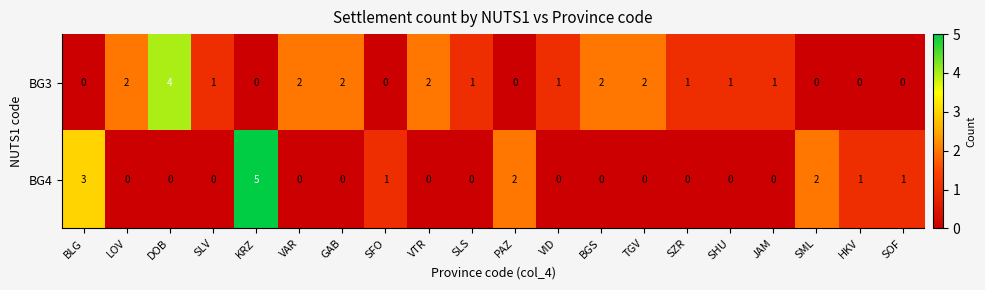

At LOV, list the series in order from smallest to largest.

BG4, BG3